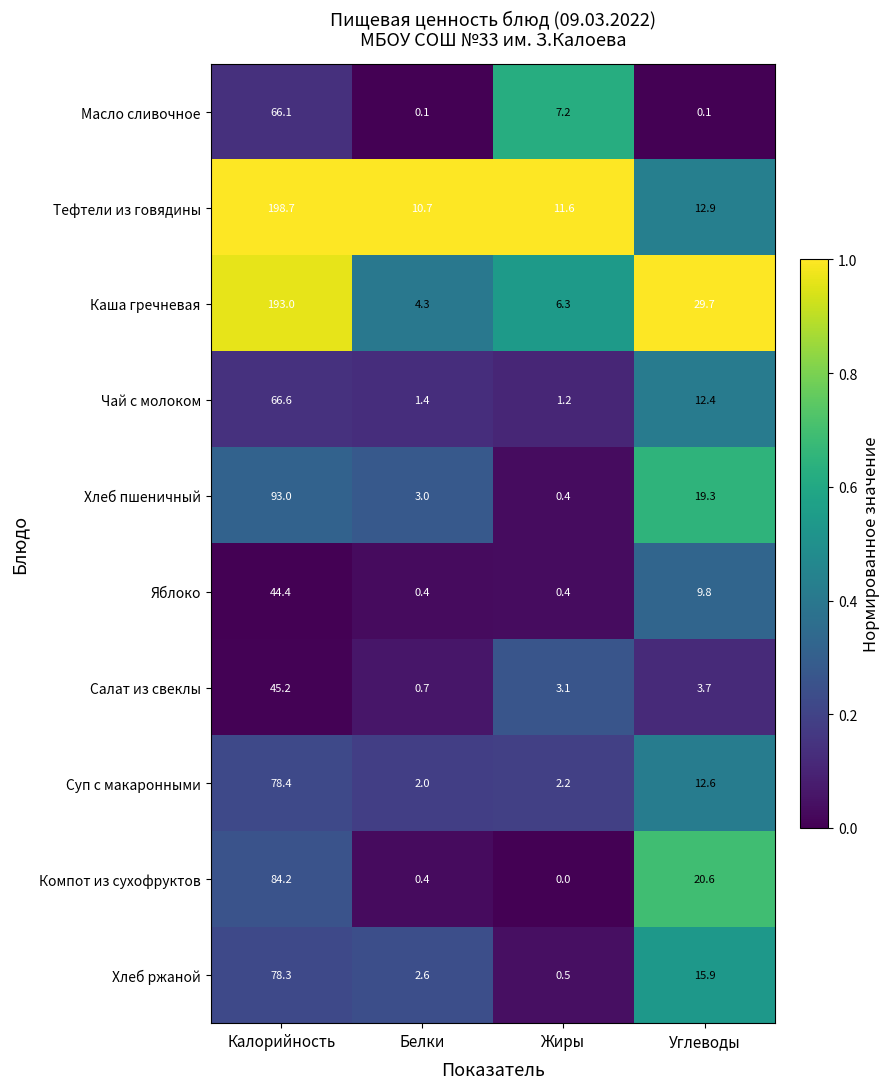

At which category is the sum across all series the highest?

Калорийность